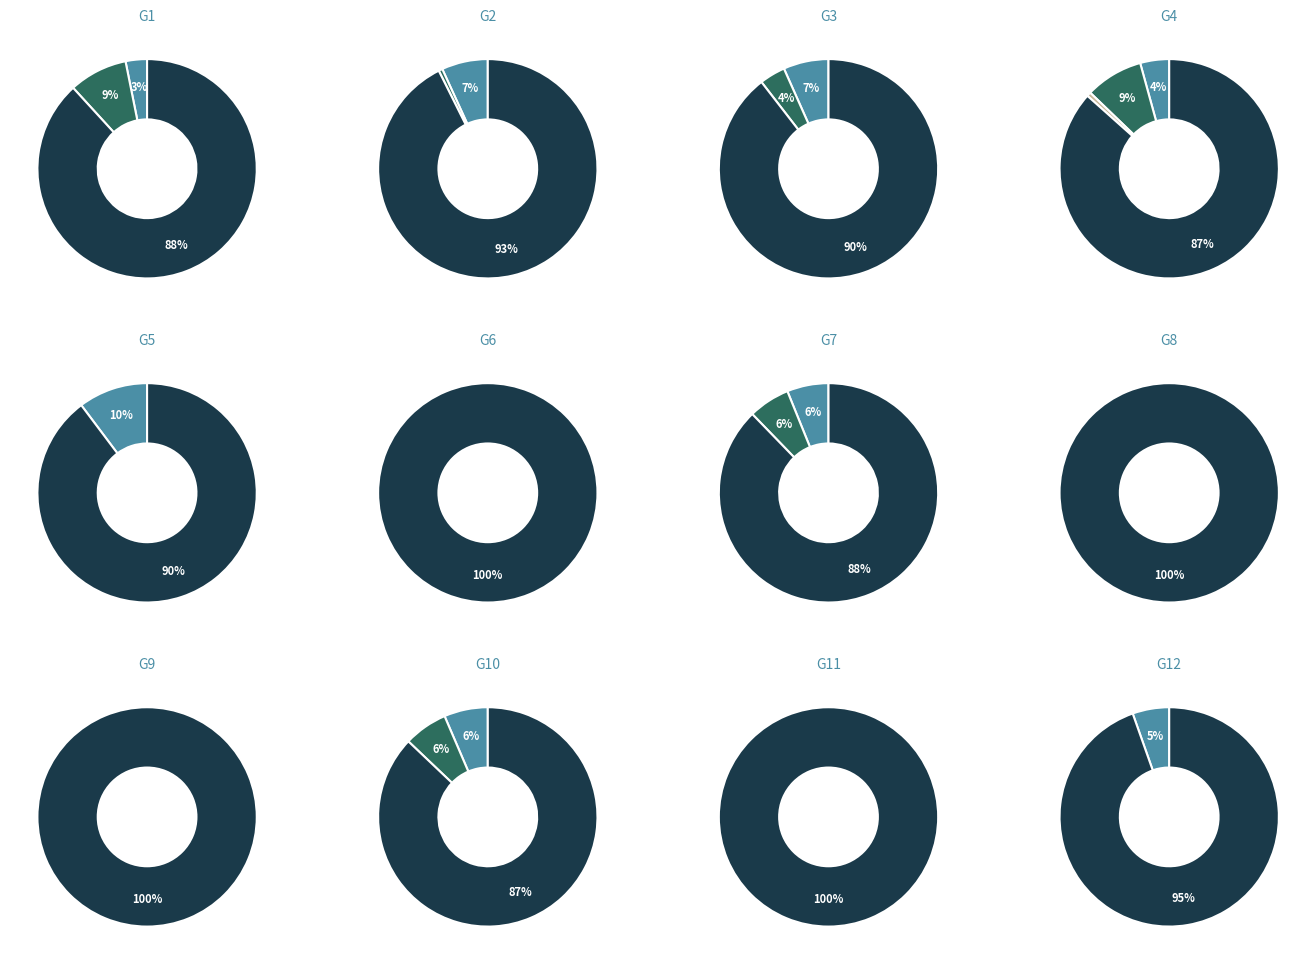

Which has a higher value, G9 or G8?

G9